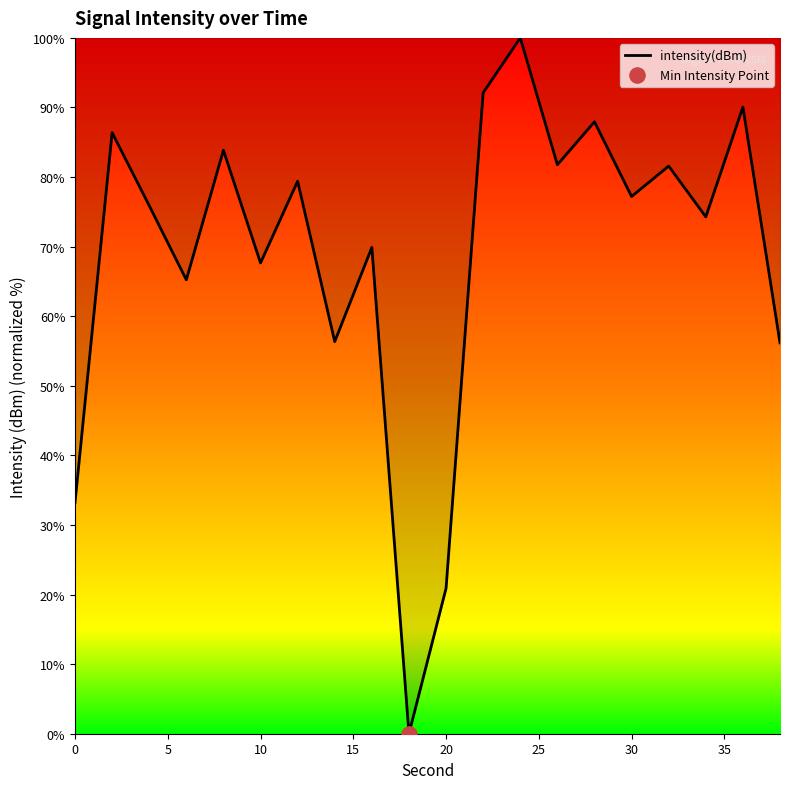

What is the maximum value shown in the chart?

100.0